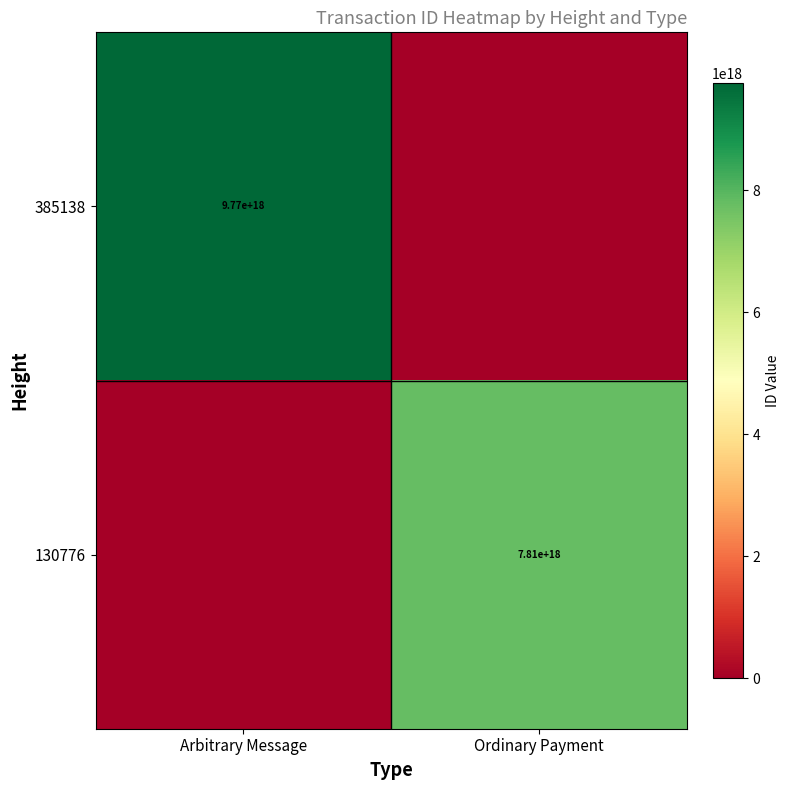

The value of 385138 at Arbitrary Message is 9770000000000000000. True or false?

True